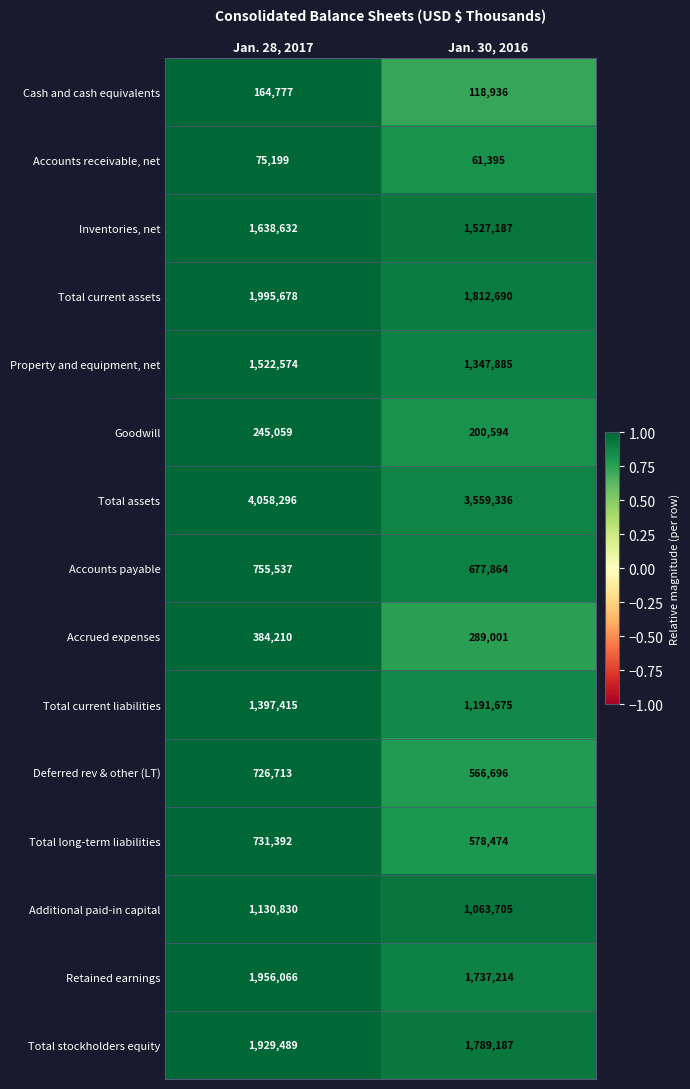

Which category has the lowest value across all series?

Jan. 30, 2016